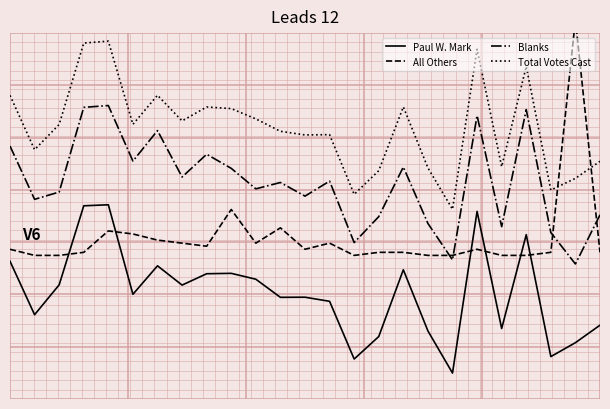

Where is All Others nearest to the value 1301?

9